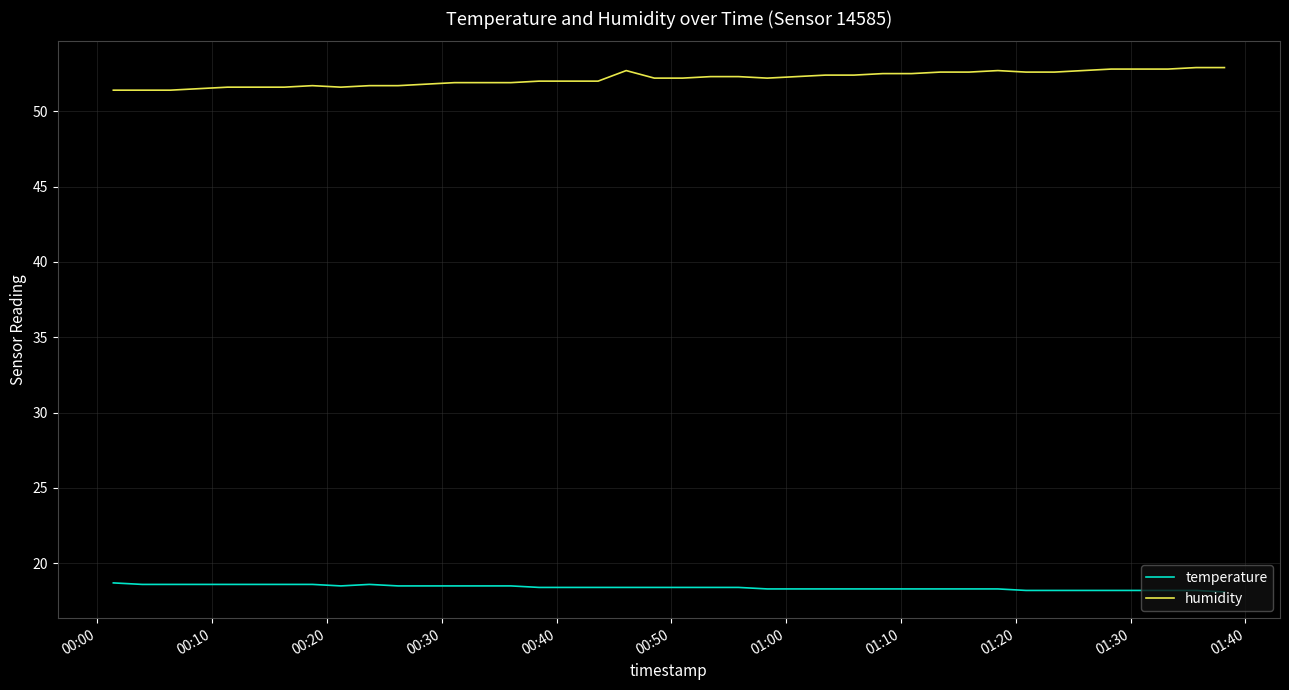

True or false: temperature and humidity intersect in this chart.

False